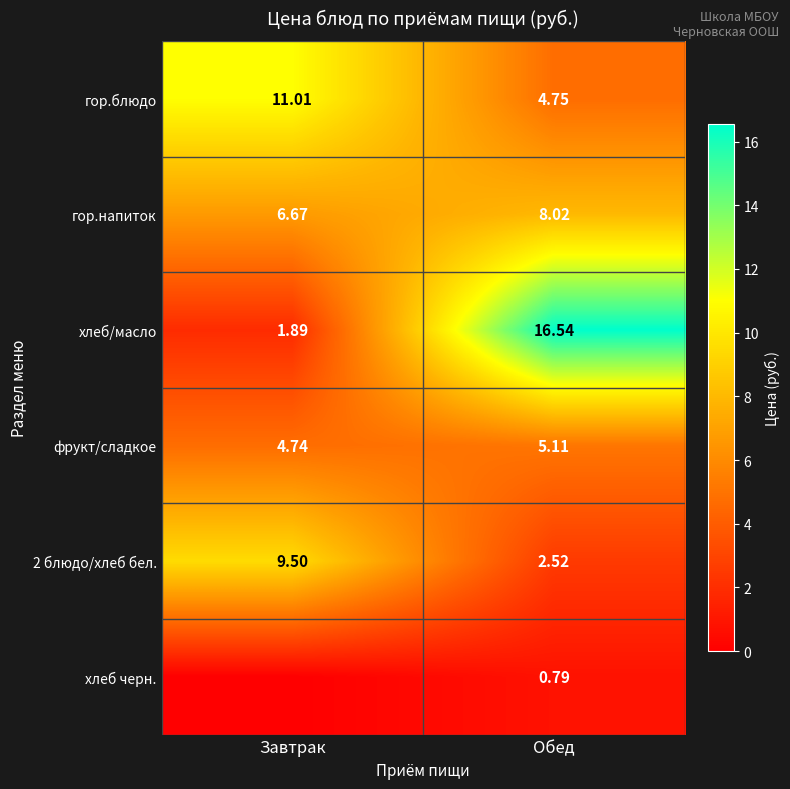

What is the difference between the гор.блюдо values at Обед and Завтрак?

6.3